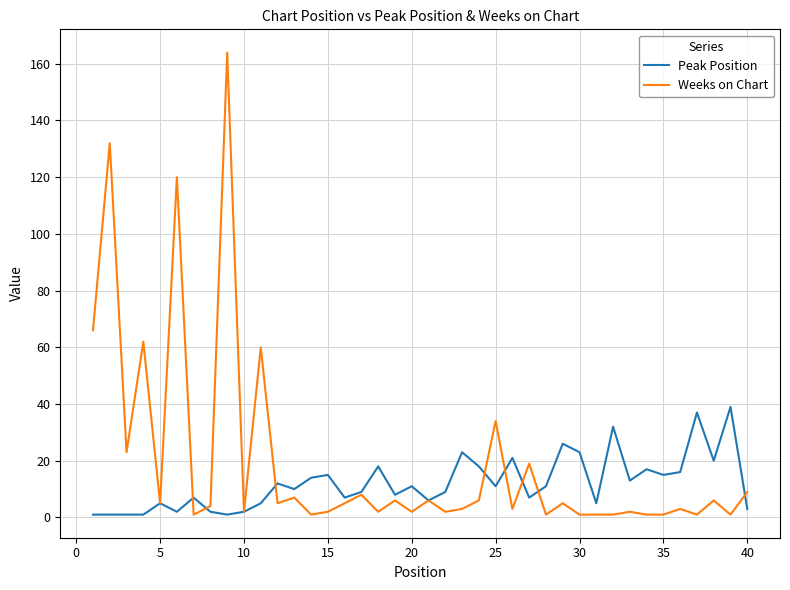

Which series has the largest range (max minus min)?

Weeks on Chart